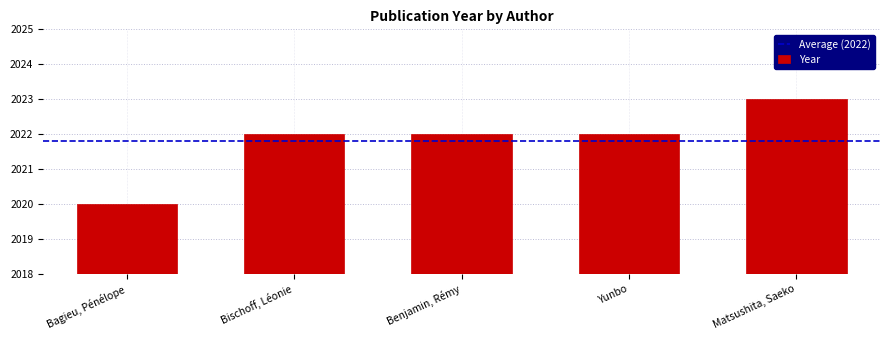

How many distinct data groups are displayed?

1